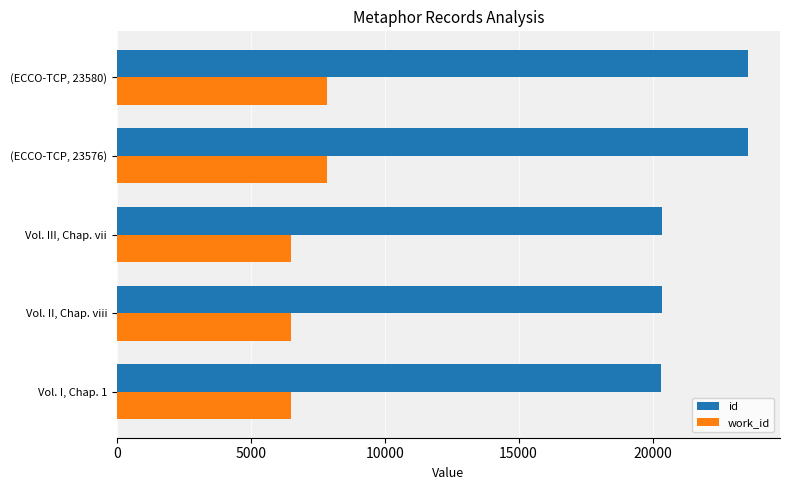

At how many categories does at least one series exceed 18087?

5